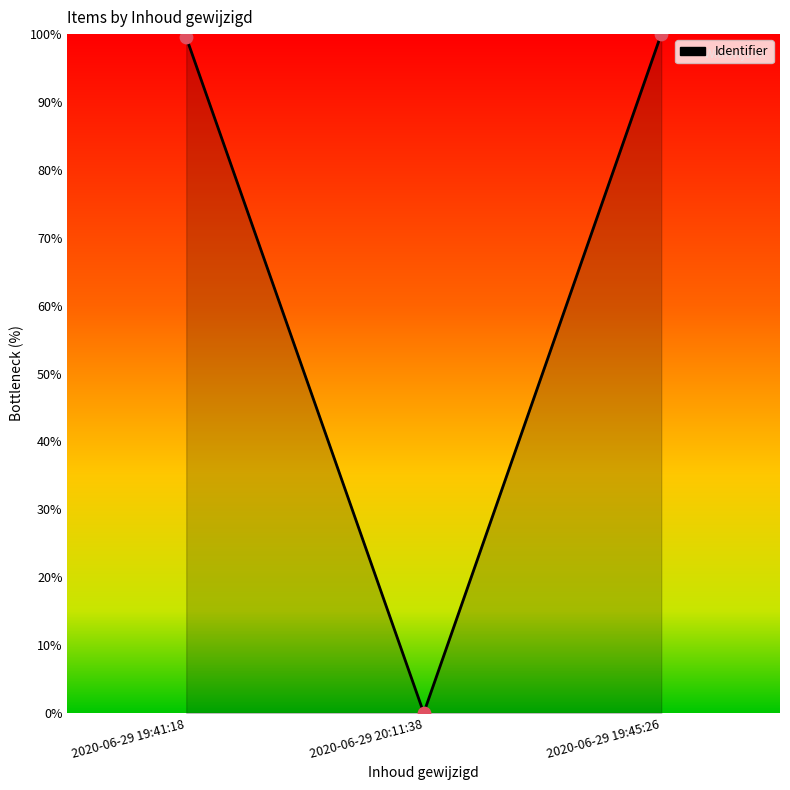

What is the change in value from 2020-06-29 20:11:38 to 2020-06-29 19:45:26?

+100.0